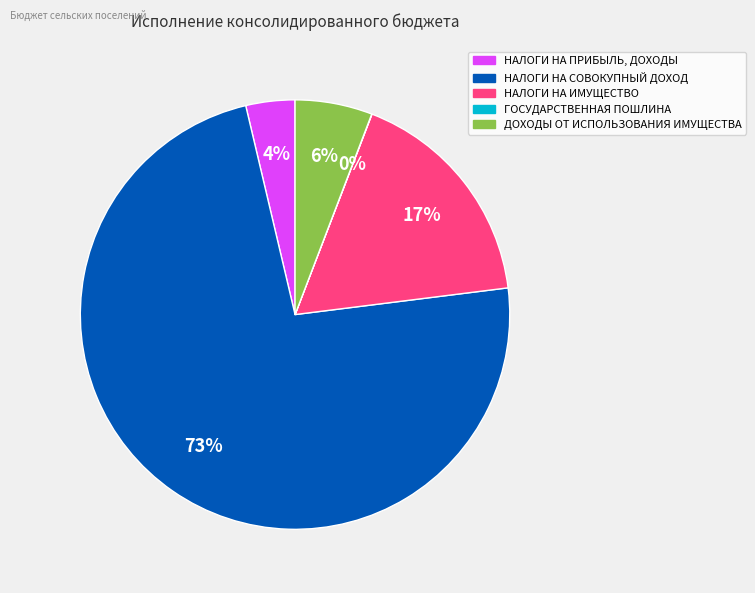

Which category has the biggest portion of the pie?

НАЛОГИ НА СОВОКУПНЫЙ ДОХОД